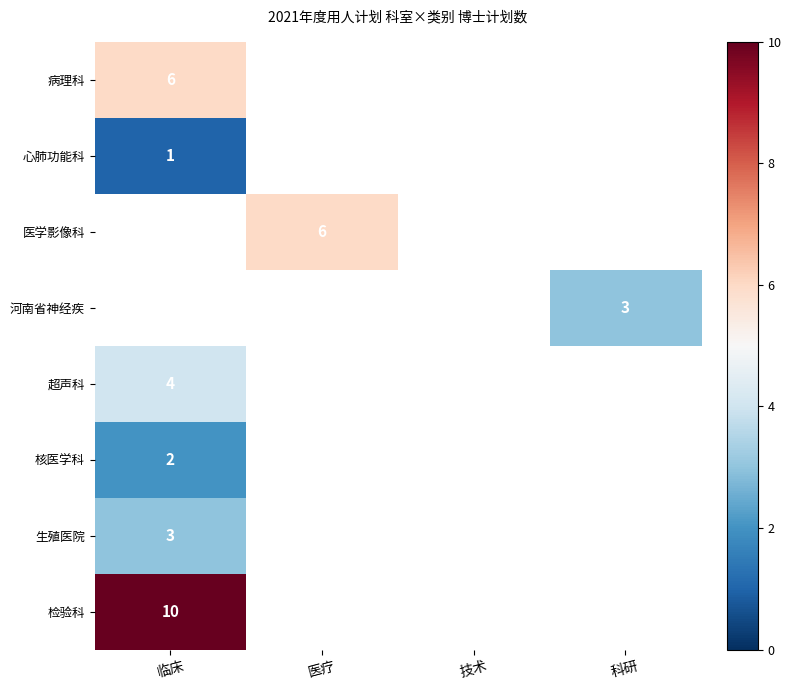

The 病理科 series shows 1 at 临床. True or false?

False